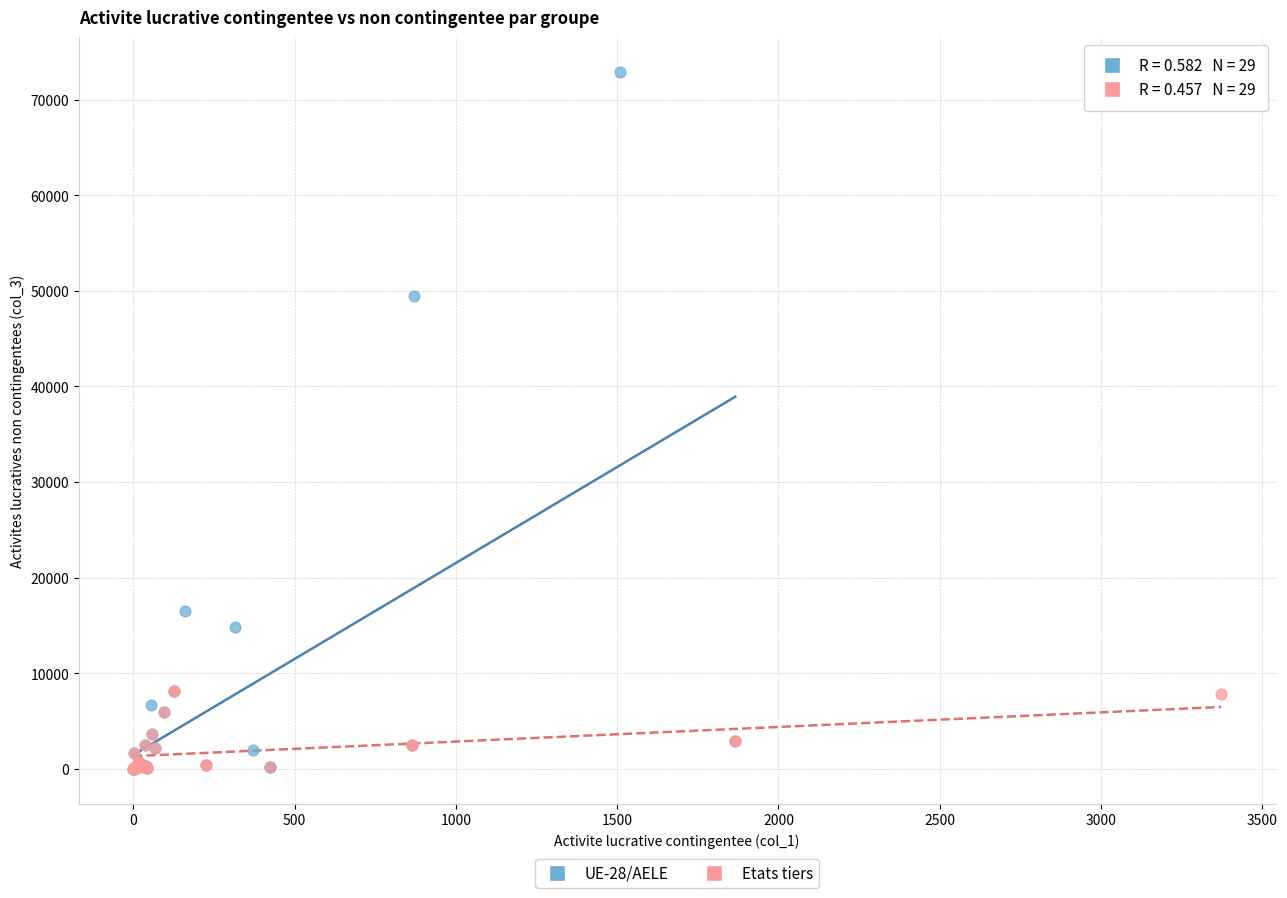

Which series contains the highest Y value?

UE-28/AELE